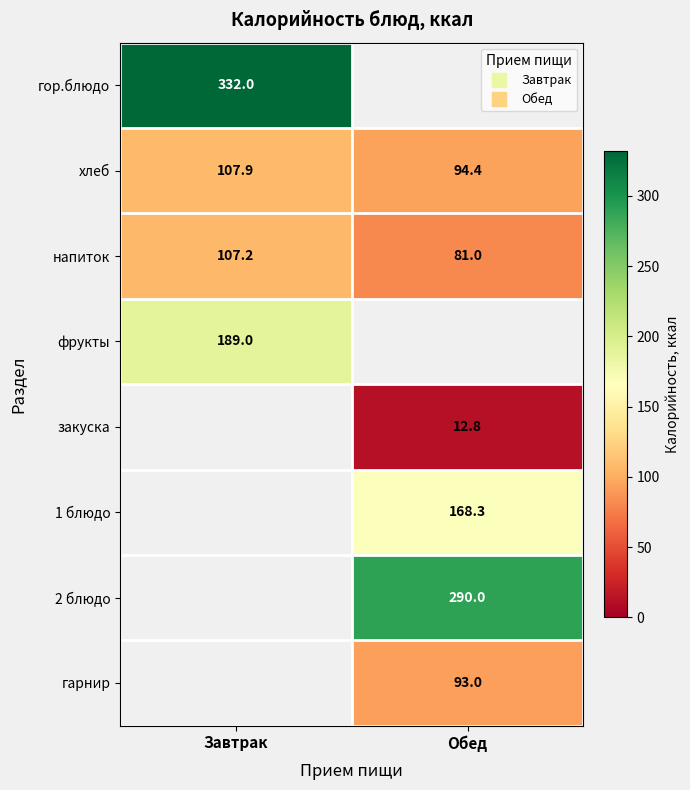

Which series changed the most between Завтрак and Обед?

напиток